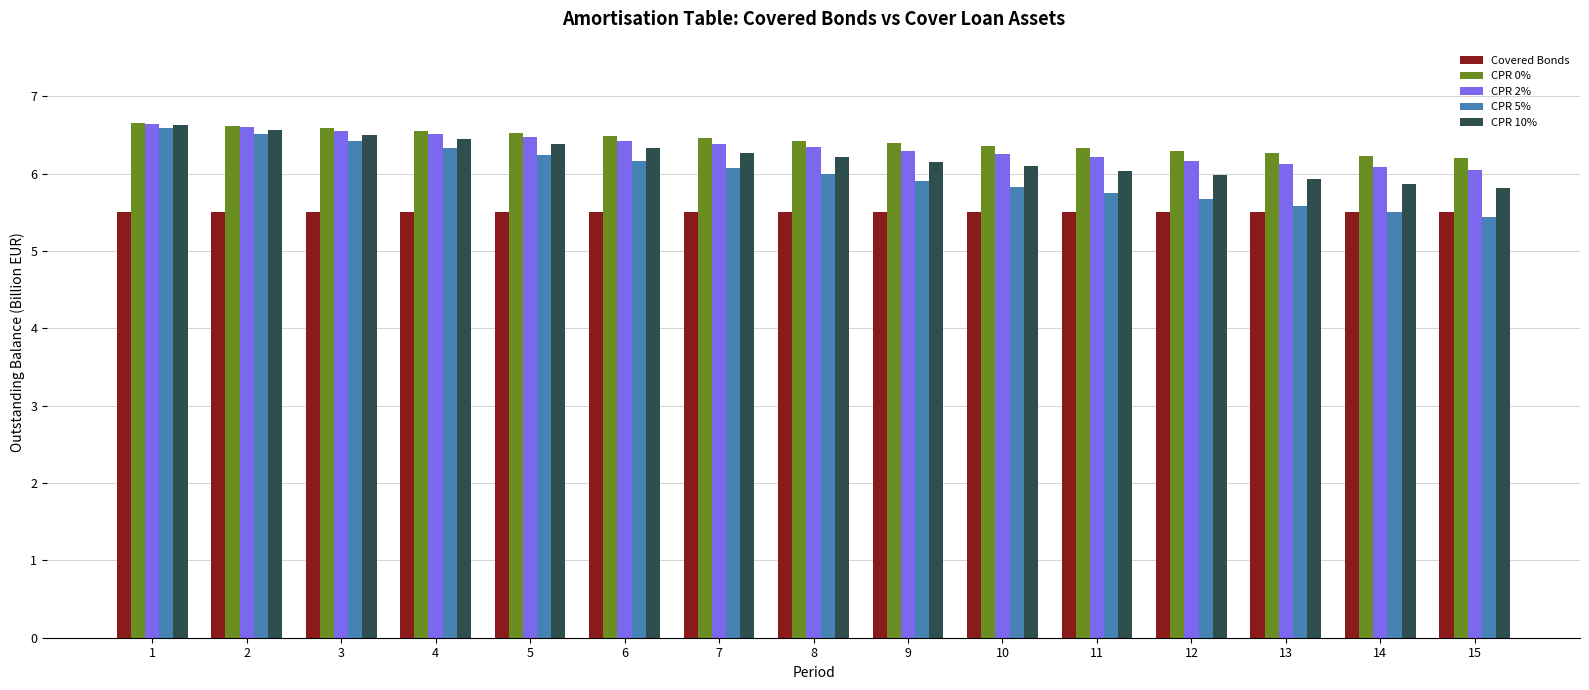

How many bars are there in each group?

5